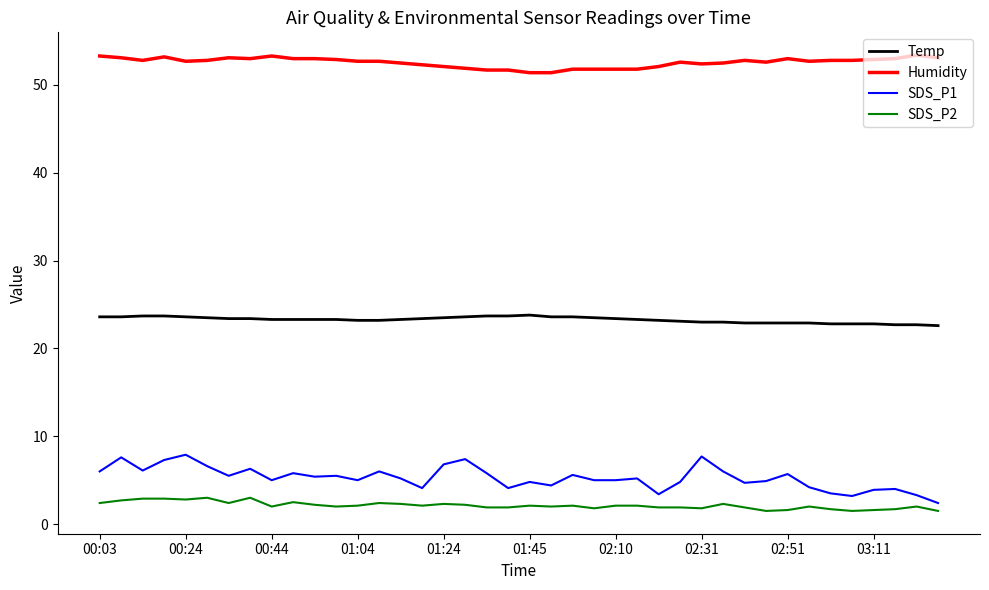

What is the difference between the maximum and minimum values in the SDS_P1 series?

5.5